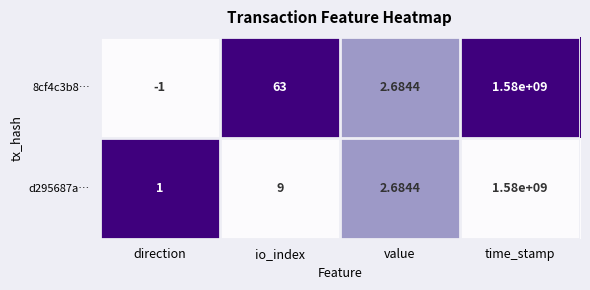

Rank the series at io_index from highest to lowest value.

8cf4c3b8…, d295687a…